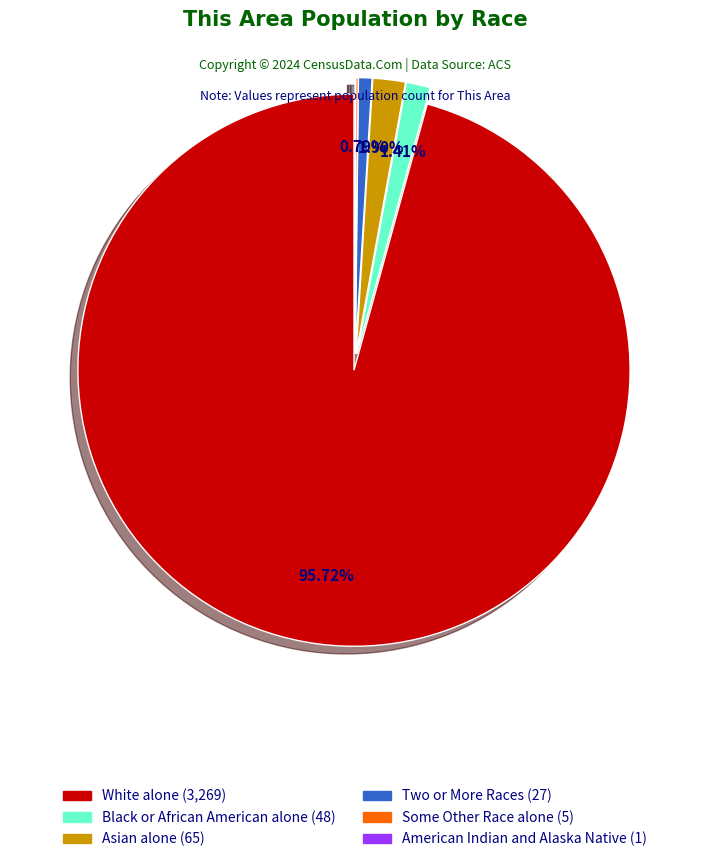

Does any single category account for the majority?

Yes